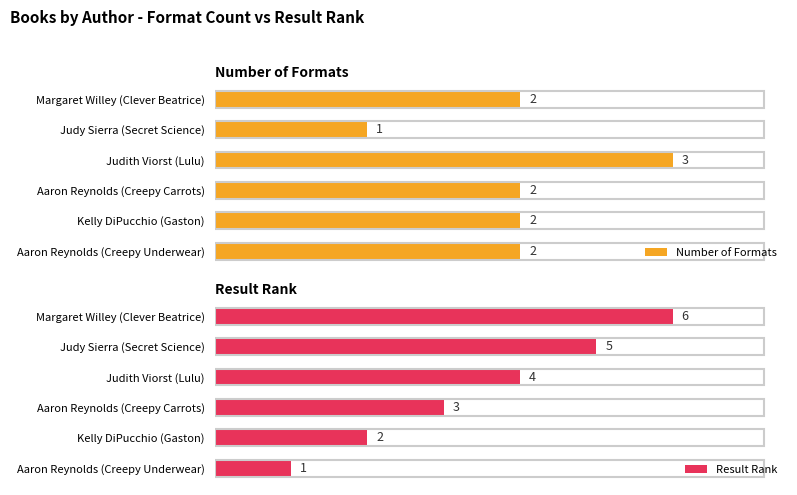

What is the difference between the maximum and minimum values in the Result Rank series?

5